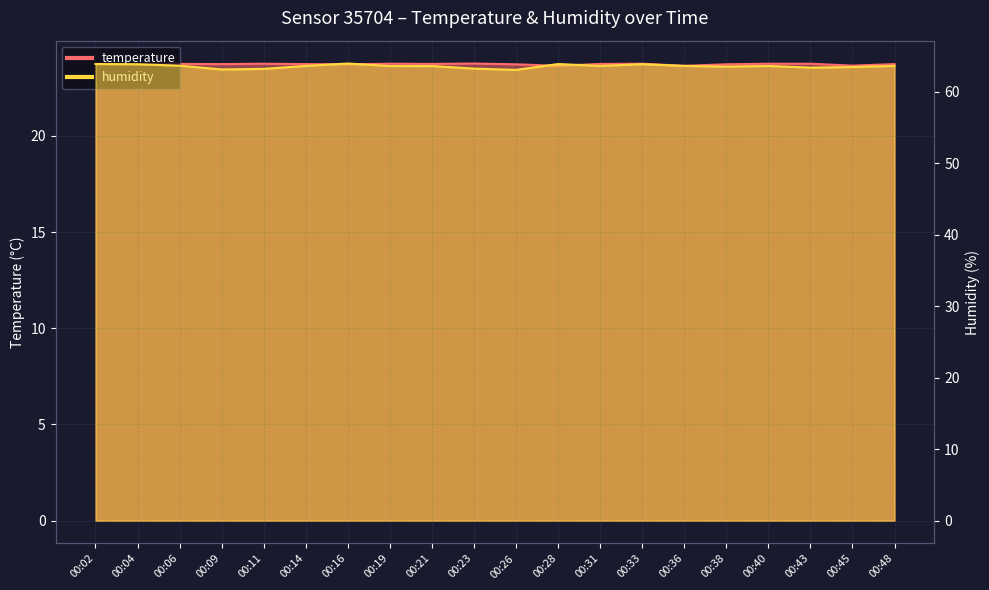

What is the value of the humidity point at the 20th from the left?

63.6